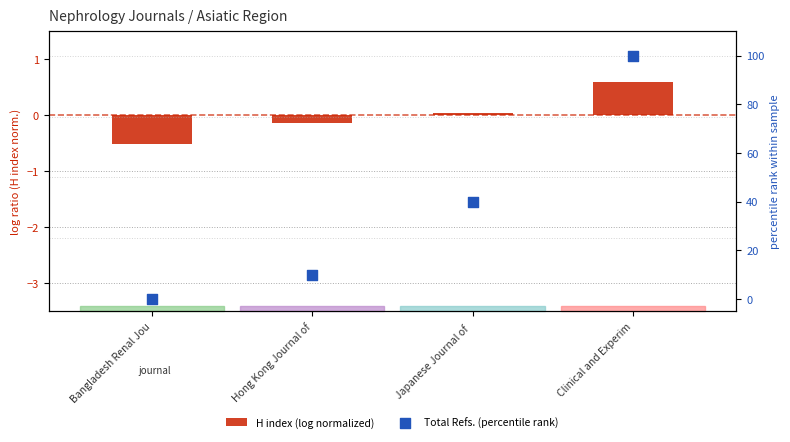

Which series contains the highest Y value?

Total Refs. (percentile rank)